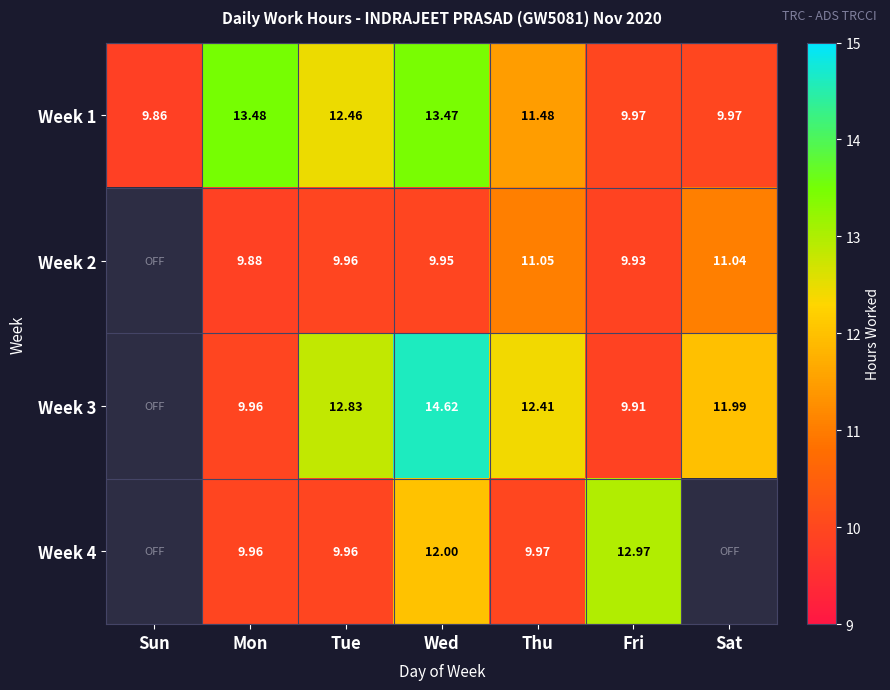

Which category has the highest value in the Week 1 series?

Mon